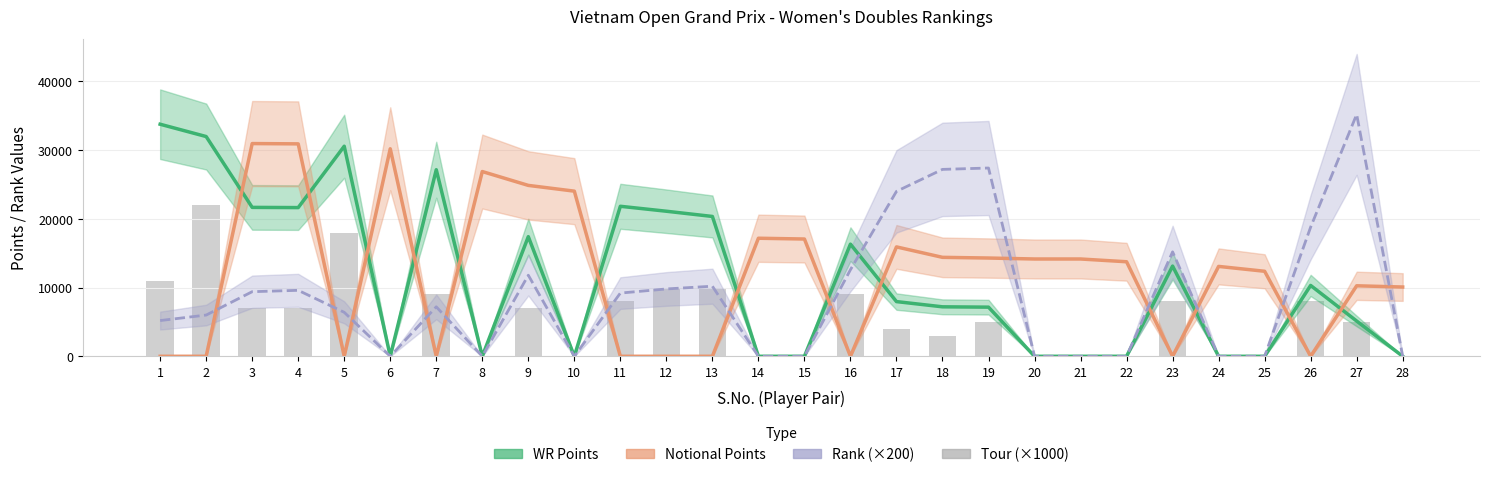

Is the value of Tour (scaled) at 11 greater than the value of WR Points at 20?

Yes